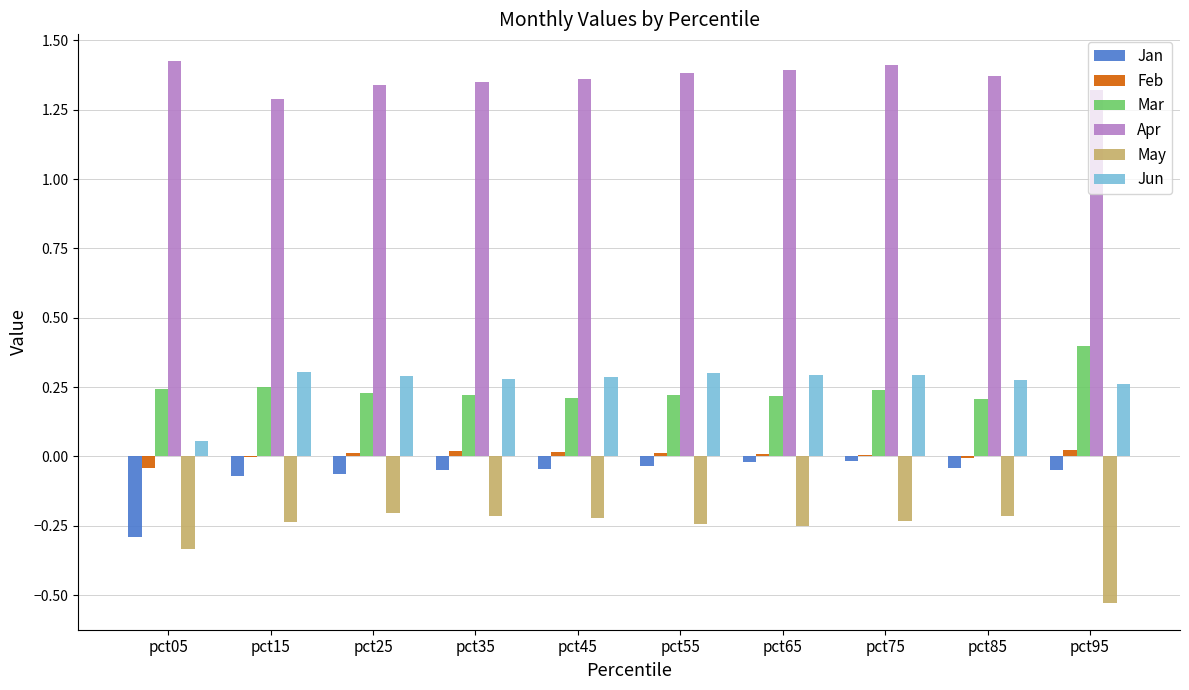

What is the sum of all Mar values?

2.4